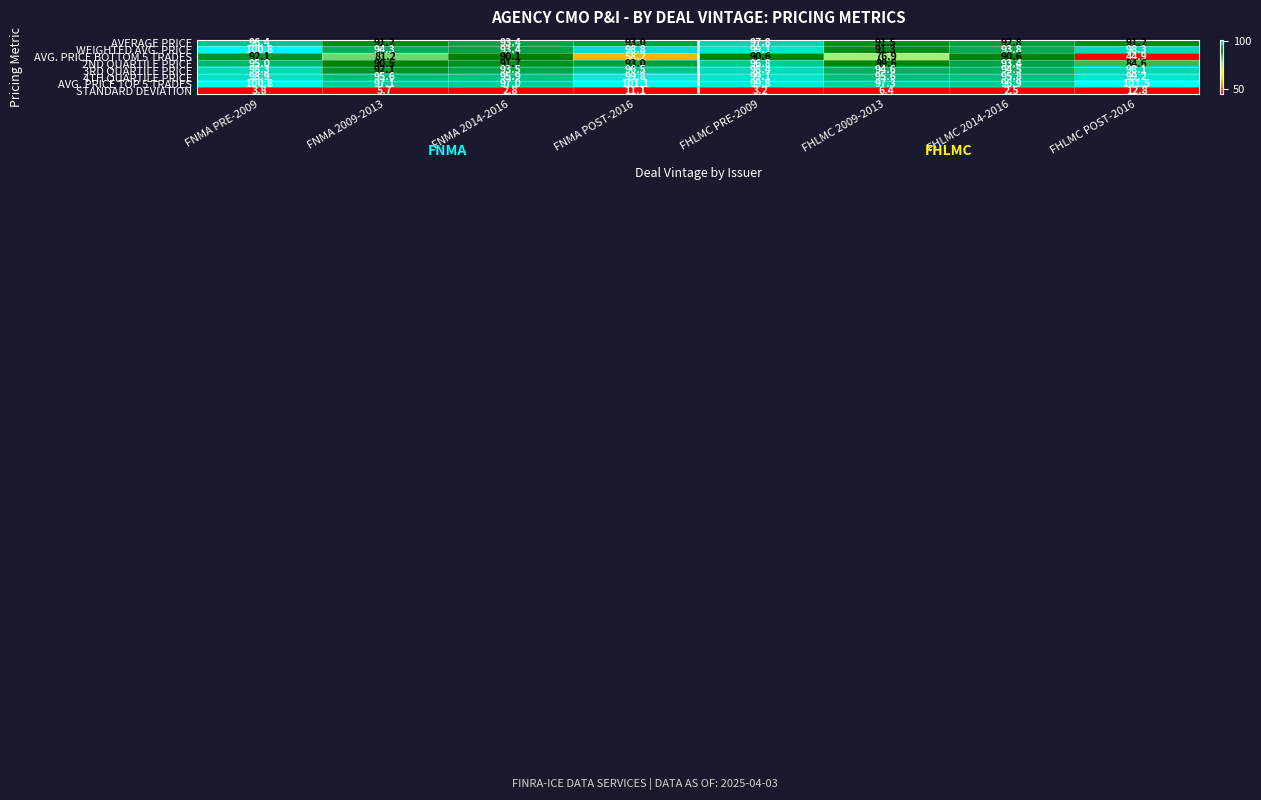

Where is 3RD QUARTILE PRICE nearest to the value 95?

FHLMC 2009-2013